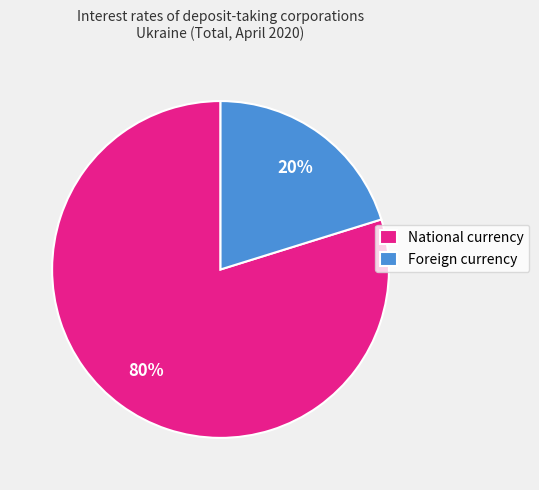

Is the sum of National currency and Foreign currency greater than half?

Yes